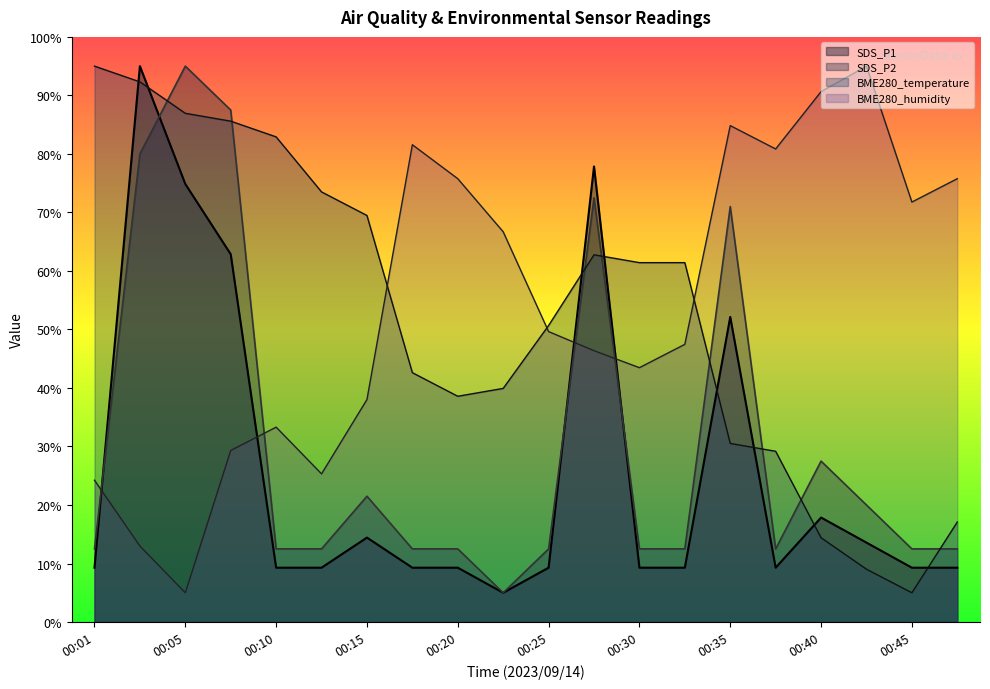

True or false: SDS_P2 has more than 2 points higher than both neighbors.

True